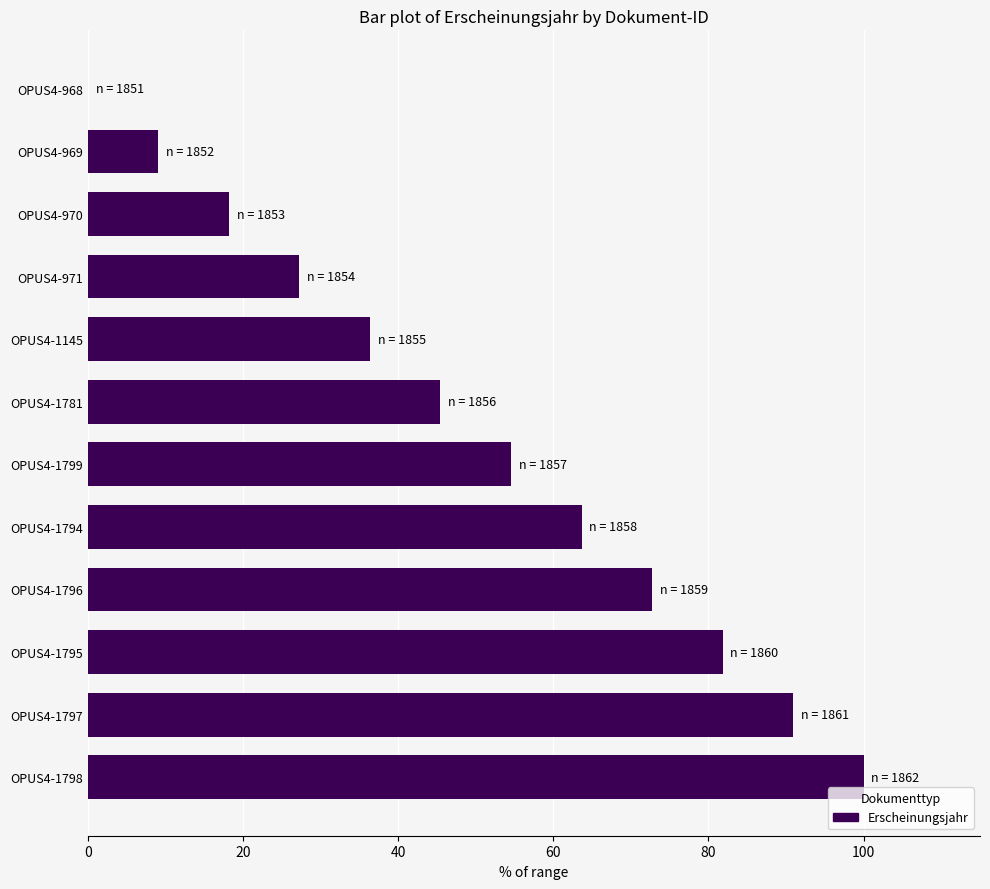

Are the bars grouped side by side (vs. stacked)?

No